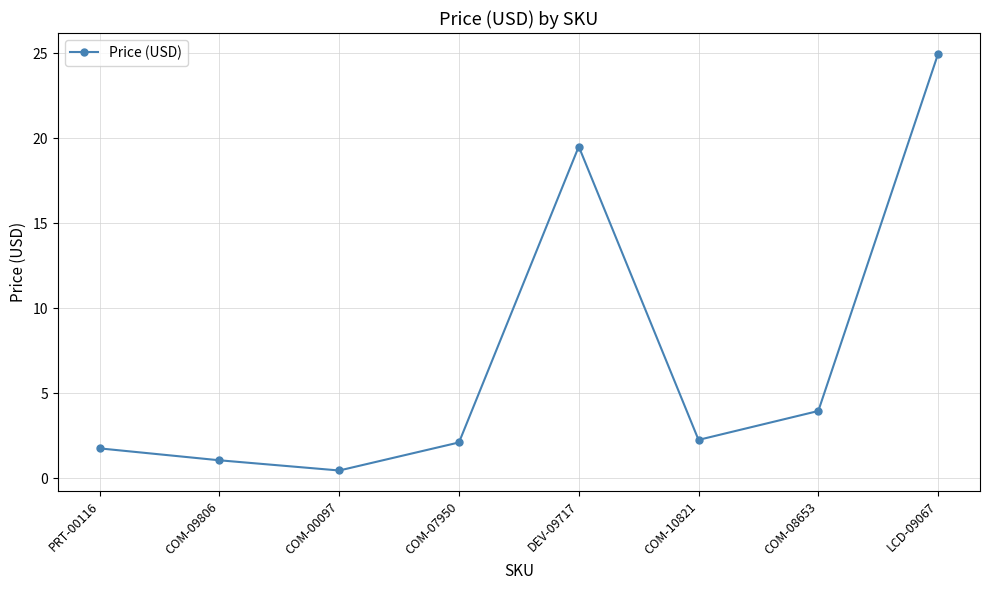

What is the difference between the values at COM-08653 and LCD-09067?

21.0